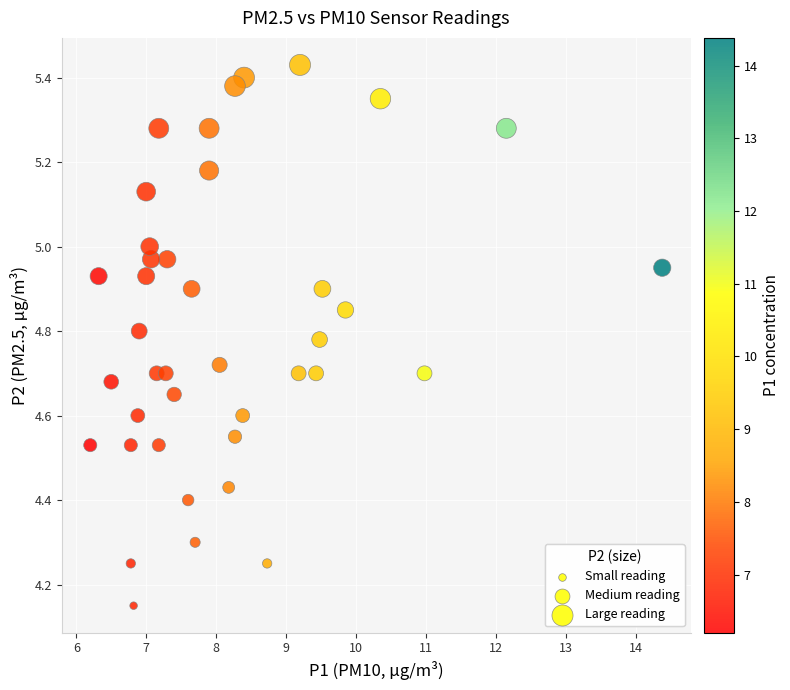

What is the range of Y values (max minus min)?

1.3